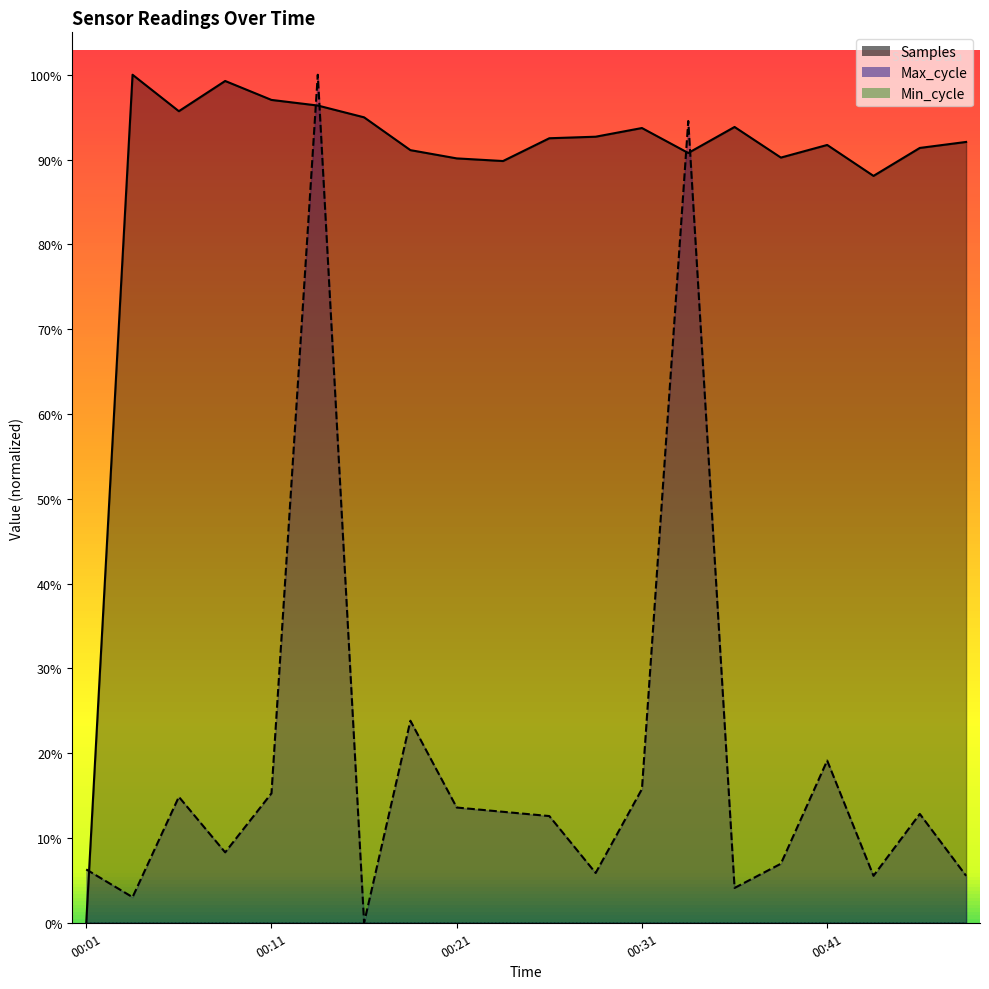

Which series has the largest total across all categories?

Samples